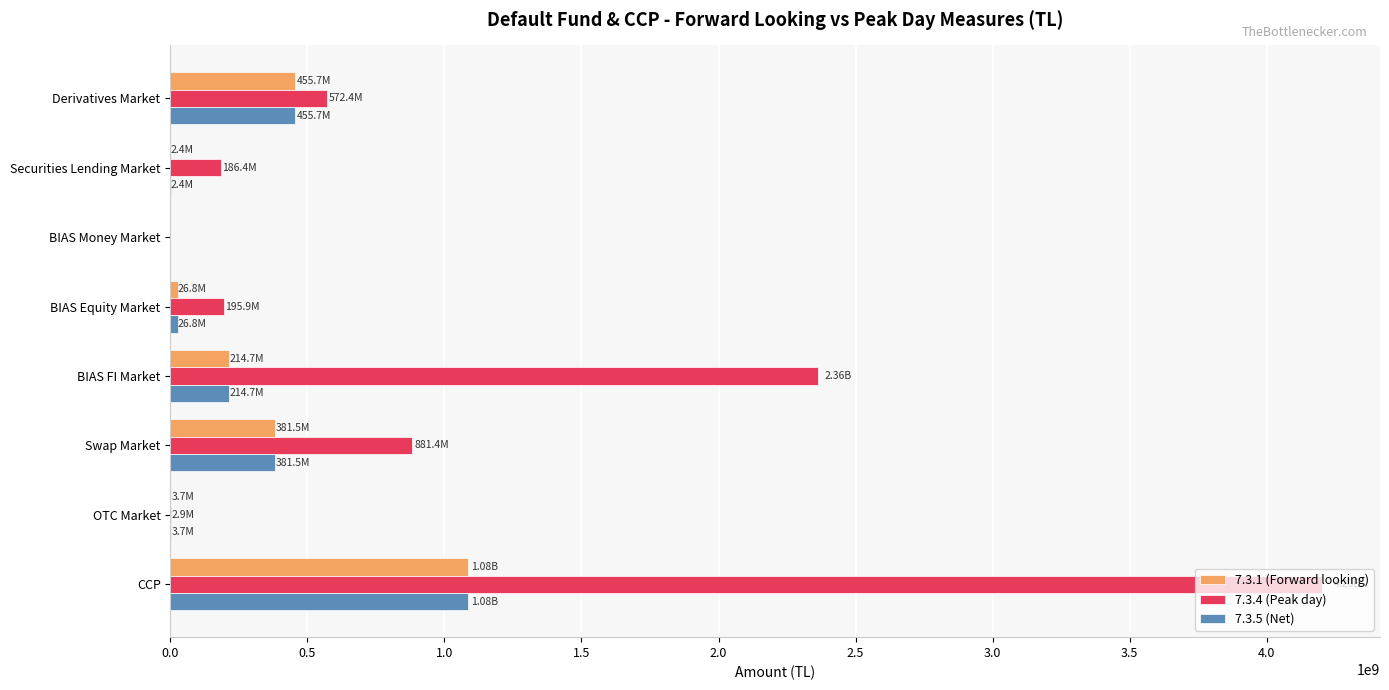

Is the value of 7.3.5 (Net) at Derivatives Market greater than the value of 7.3.4 (Peak day) at Swap Market?

No